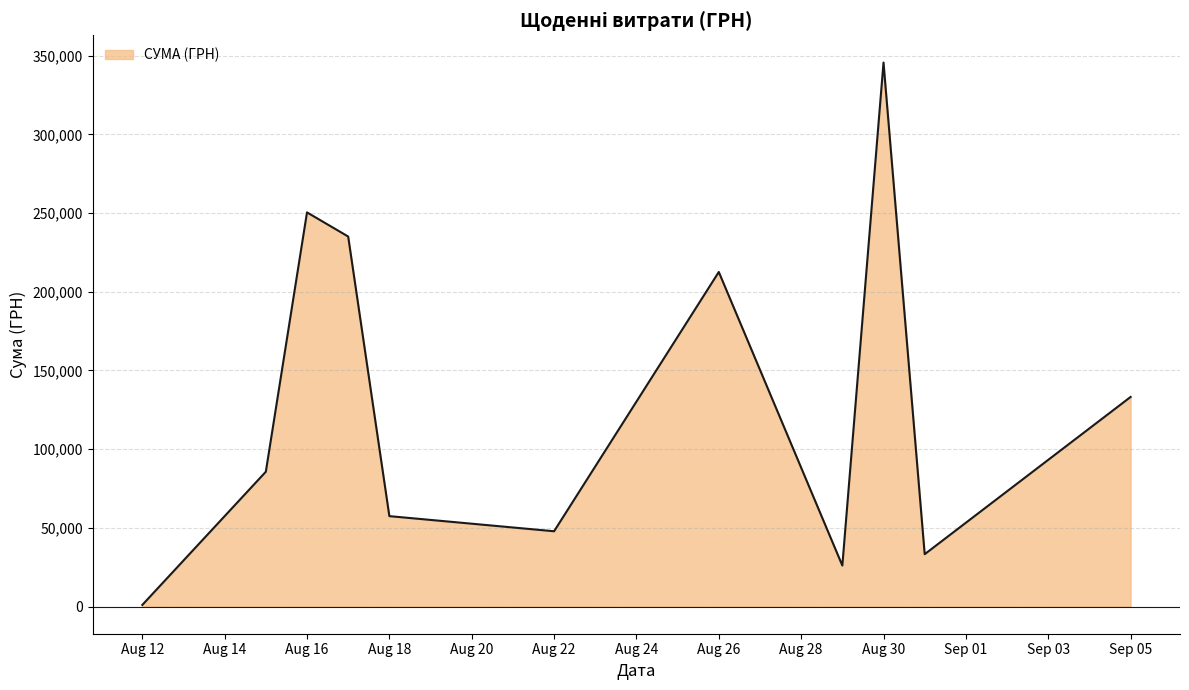

What is the greatest value displayed?

345687.3